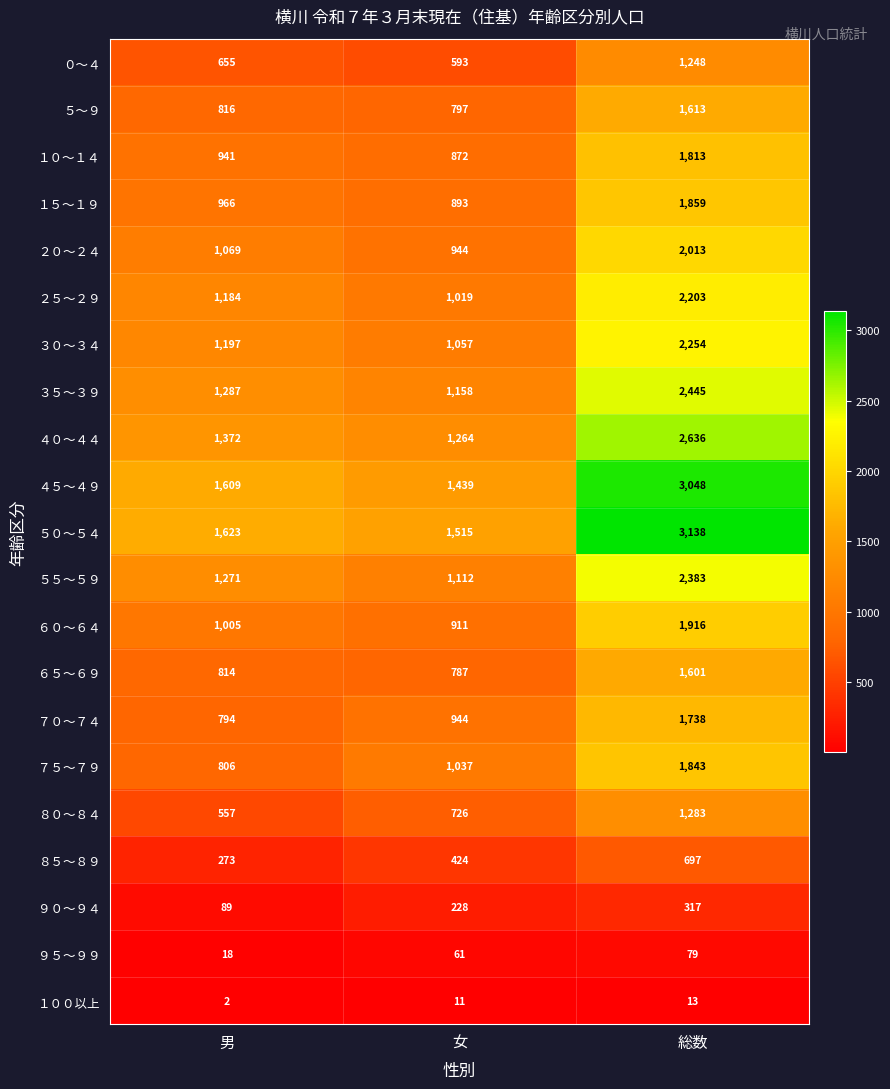

Which series has the largest range (max minus min)?

５０～５４